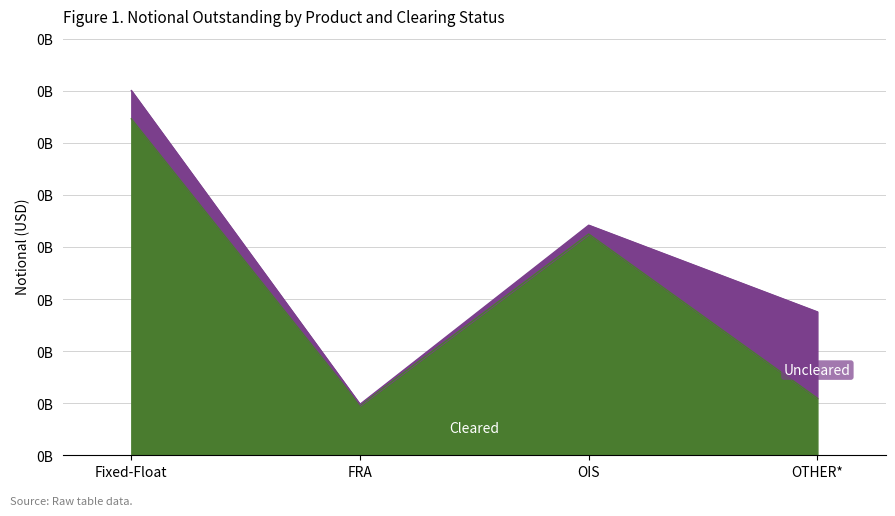

Reading left to right, extract all data points from this chart.

129185787	19145837	84949866	21907679